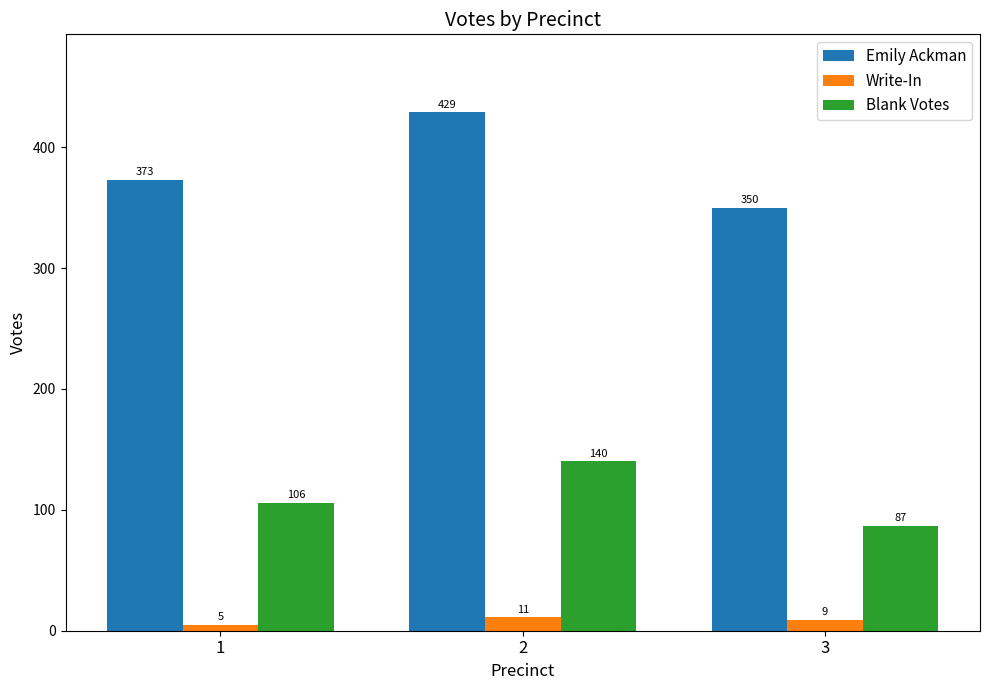

At how many categories does at least one series exceed 179?

3